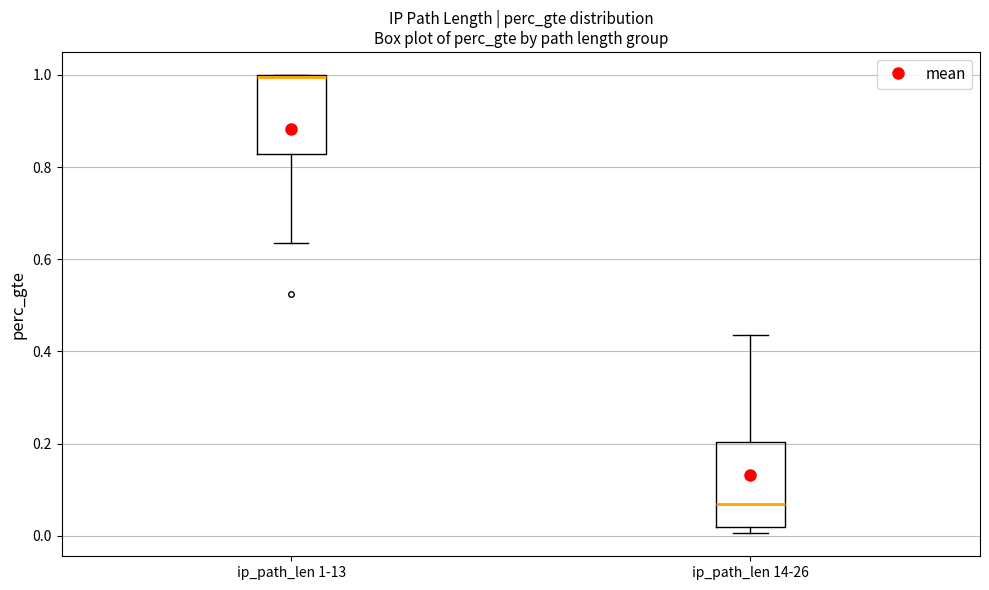

Where is the upper edge of the box for ip_path_len 1-13 on the y-axis? The values are not printed on the chart, so give them approximately, as read against the axis.

1.00